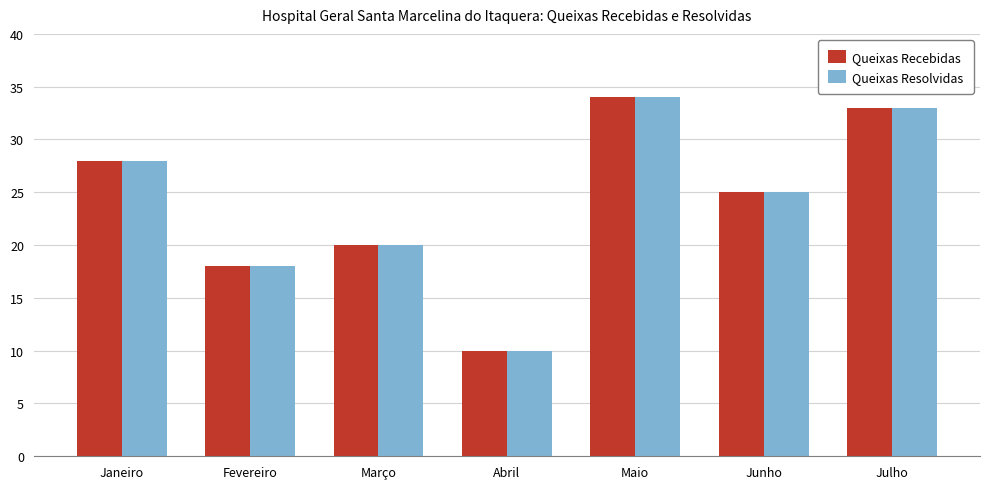

What is the total value across all series at Janeiro?

56